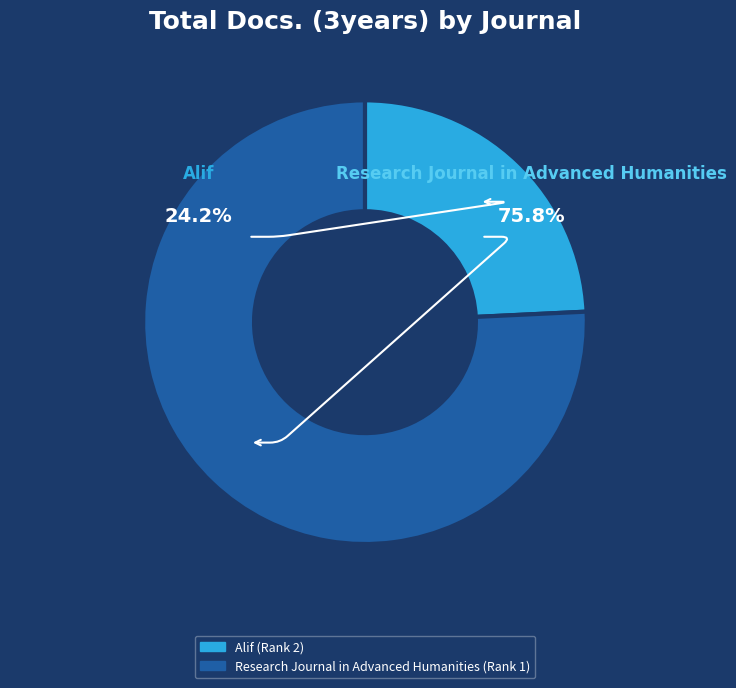

Count the number of slices in the pie.

2